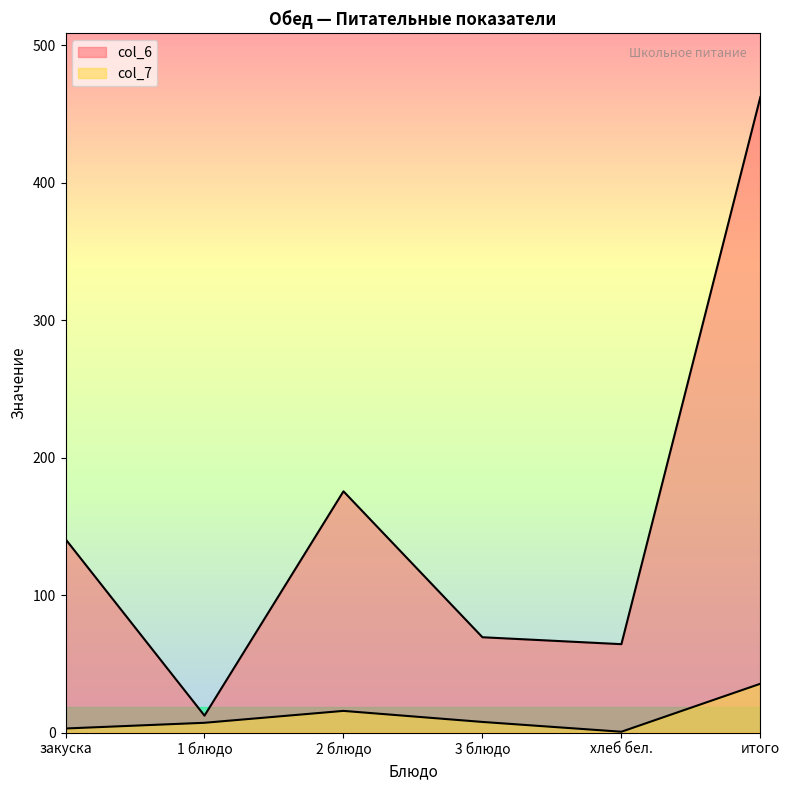

What is the difference between the maximum and minimum values in the col_7 series?

34.9